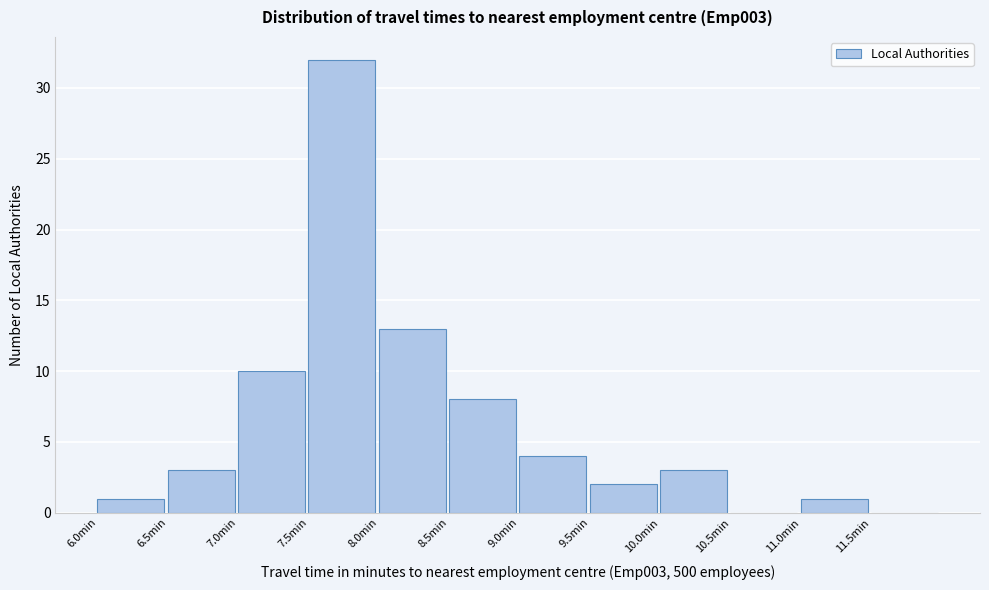

Over which range of the x-axis is the bar tallest?

7.5 to 8.0